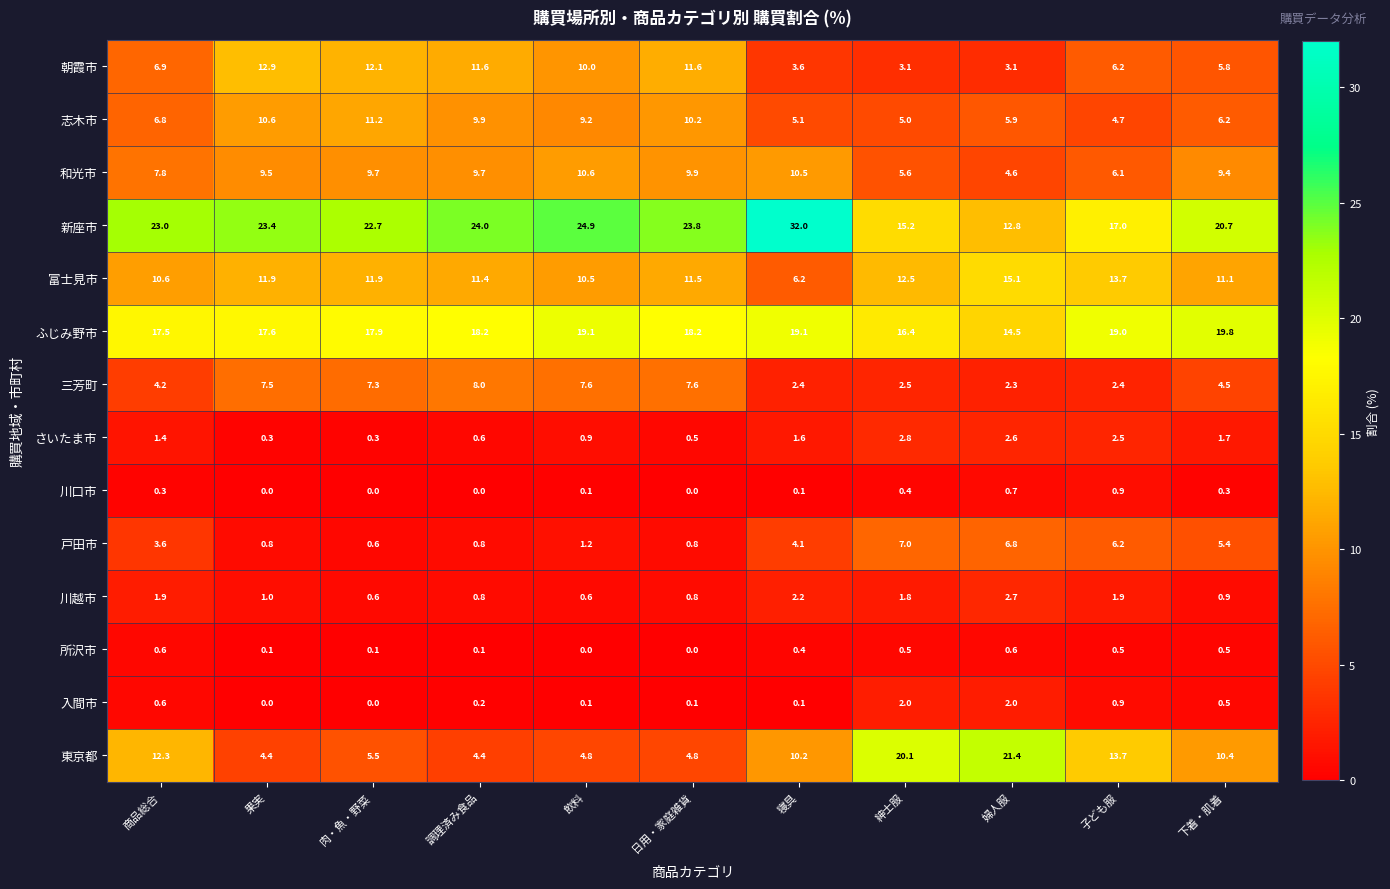

What is the greatest value displayed?

32.0